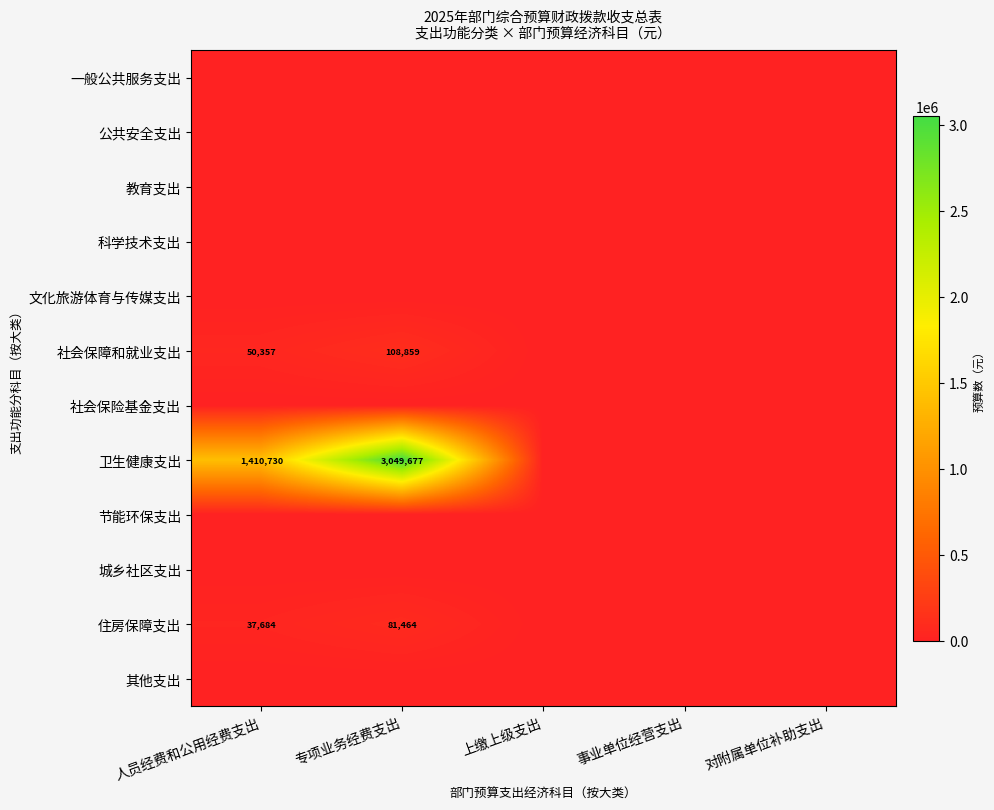

Which label corresponds to the largest value in the chart?

专项业务经费支出